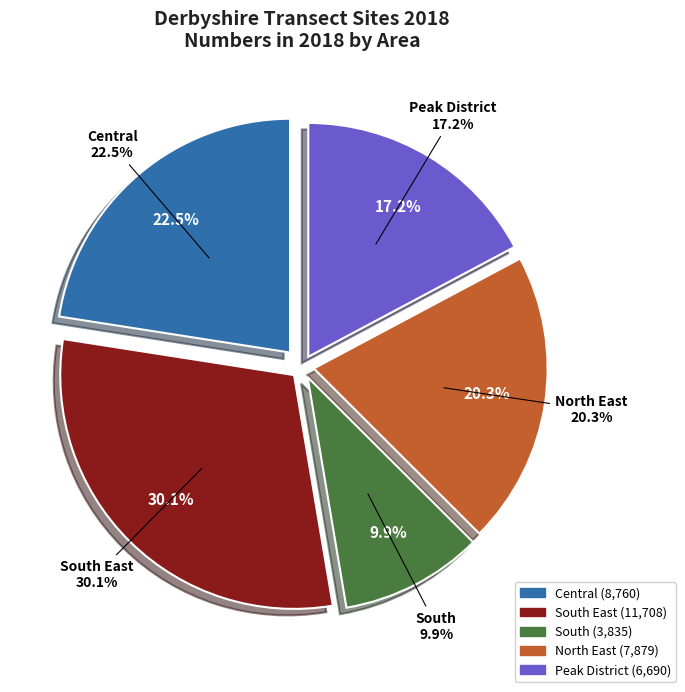

To the nearest percent, what is the average slice percentage?

20%